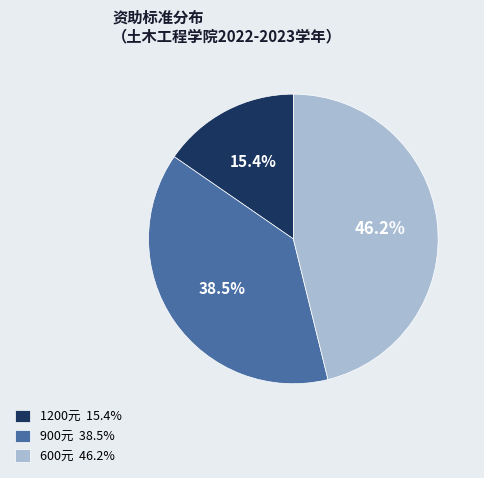

Which slice is the largest?

600元 46.2%